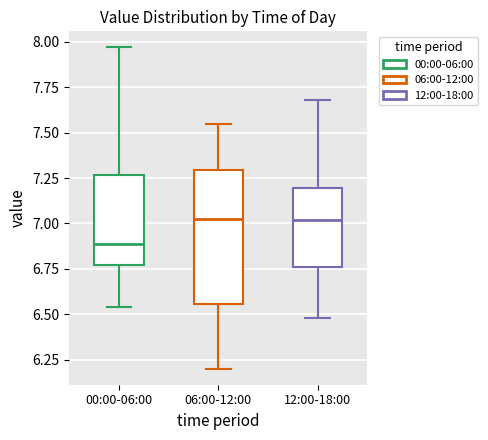

Reading left to right, transcribe this box plot: for each box, give where its median line is, the range the box spans, and where its two whiskers end, as read against the y-axis. The values are not printed on the chart, so give them approximately, as read against the axis.

00:00-06:00: median 6.90, box 6.75 to 7.25, whiskers 6.55 to 7.95
06:00-12:00: median 7.05, box 6.55 to 7.30, whiskers 6.20 to 7.55
12:00-18:00: median 7.00, box 6.75 to 7.20, whiskers 6.50 to 7.70